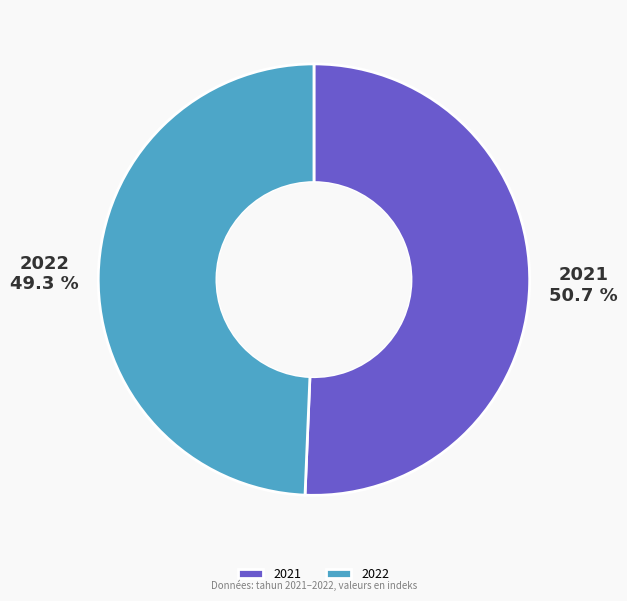

What is the total percentage of 2022 and 2021?

100.0%